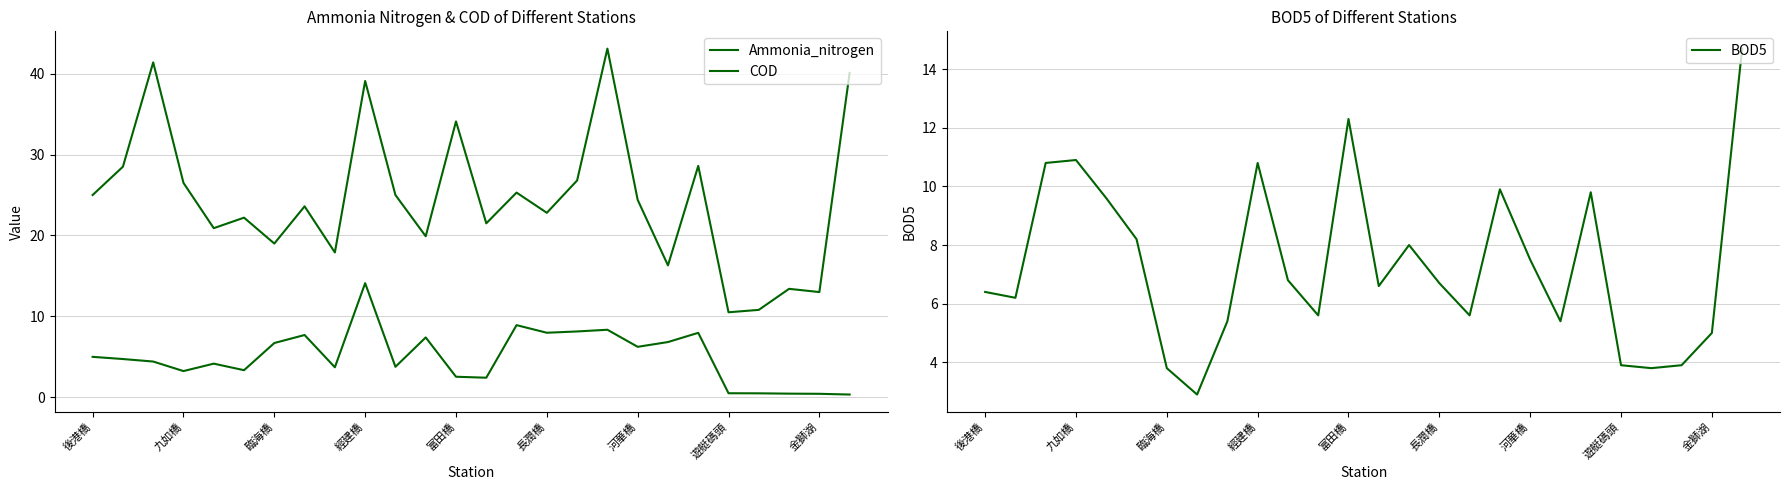

What is the lowest value of the BOD5 series?

2.9